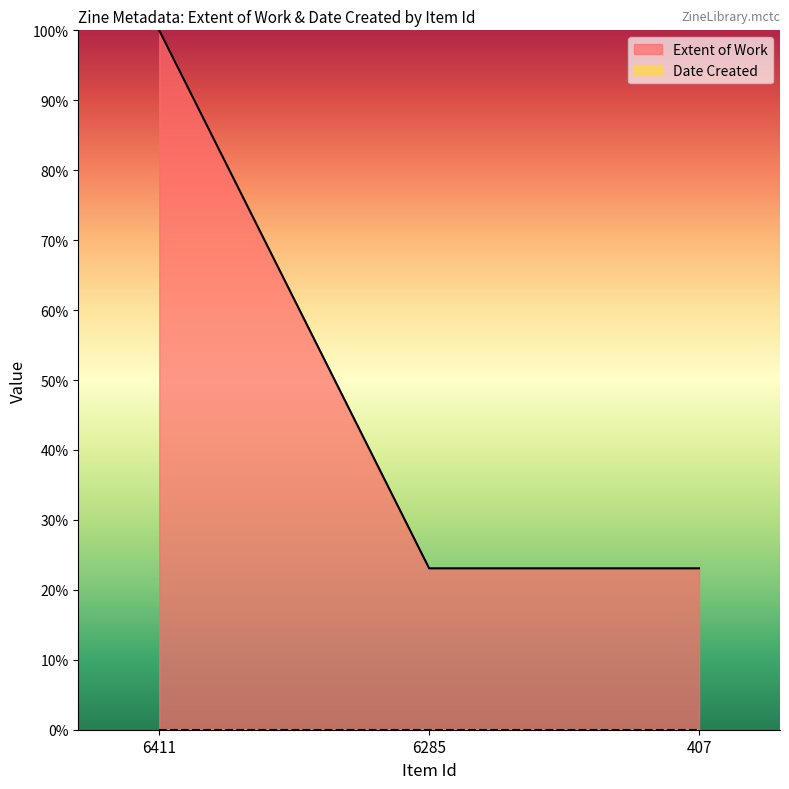

True or false: the data shows 23.1 at 6285.

True